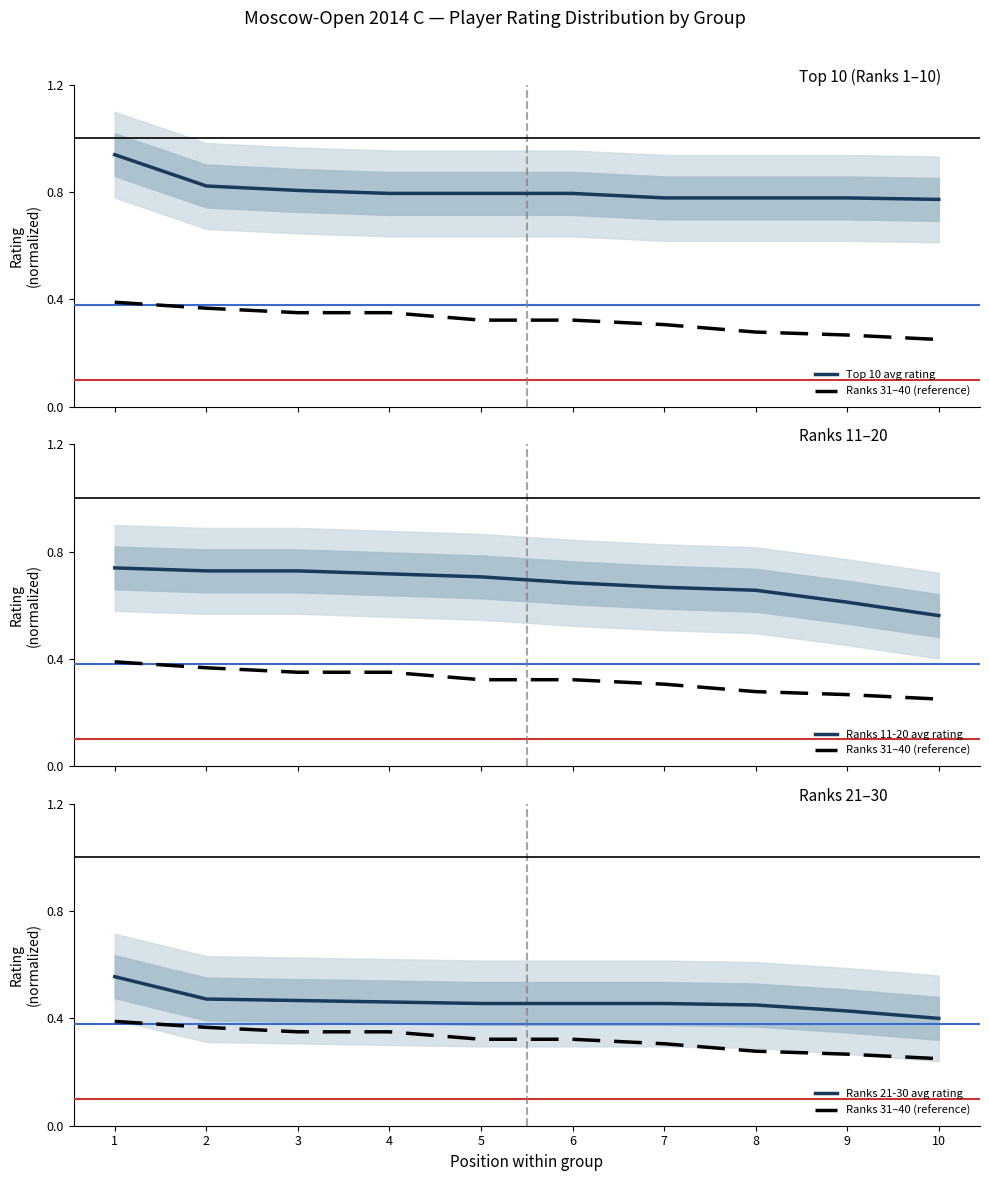

What is the greatest value displayed?

0.9